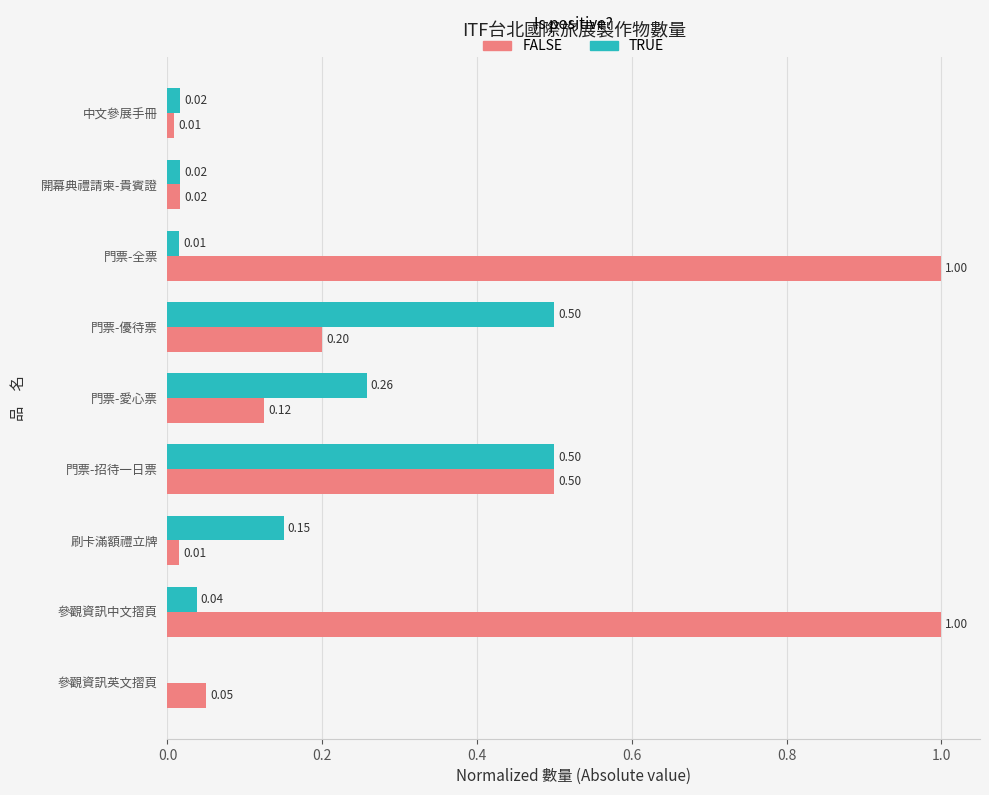

Is the value of FALSE at 參觀資訊中文摺頁 greater than the value of TRUE at 參觀資訊英文摺頁?

Yes